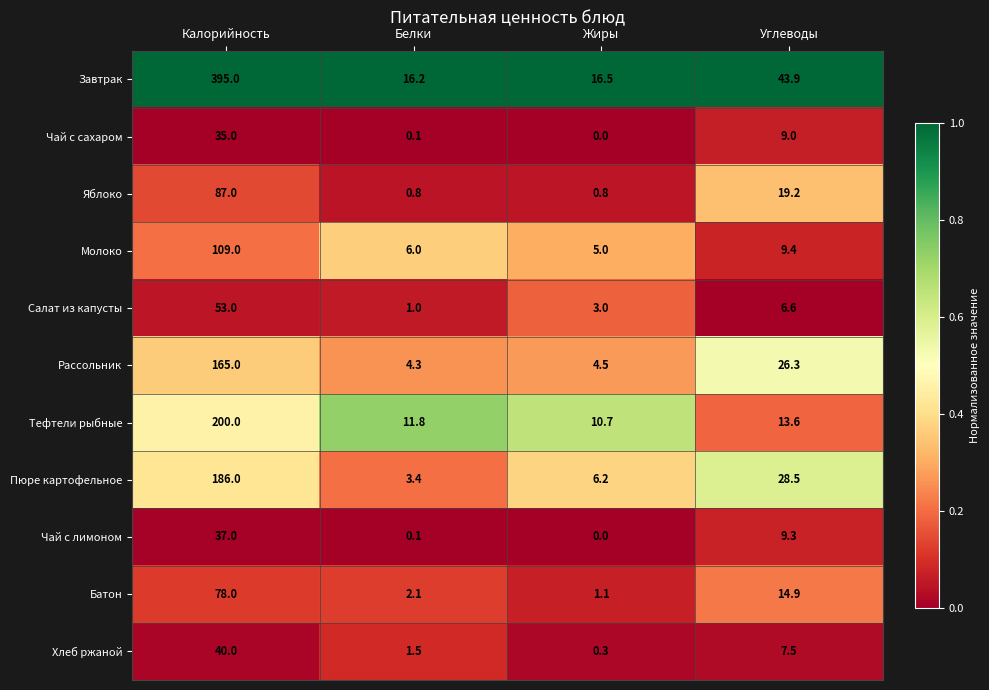

What is the difference between the maximum and minimum values in the Молоко series?

104.0